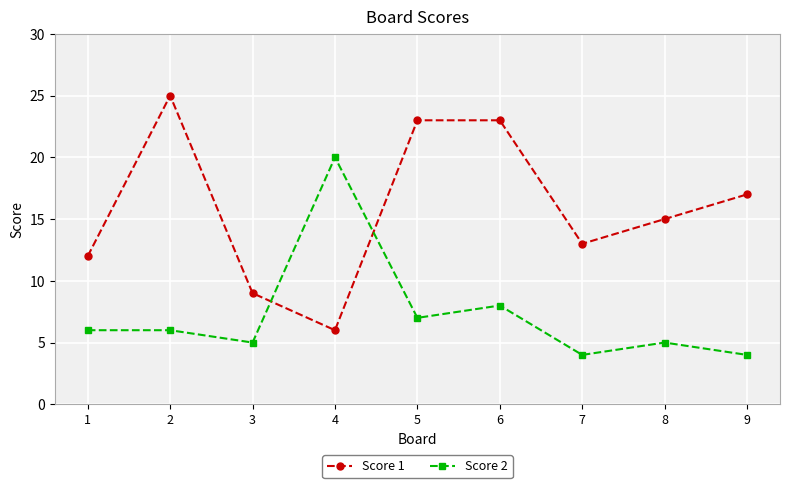

Rank the series by their maximum value, from lowest to highest.

Score 2, Score 1